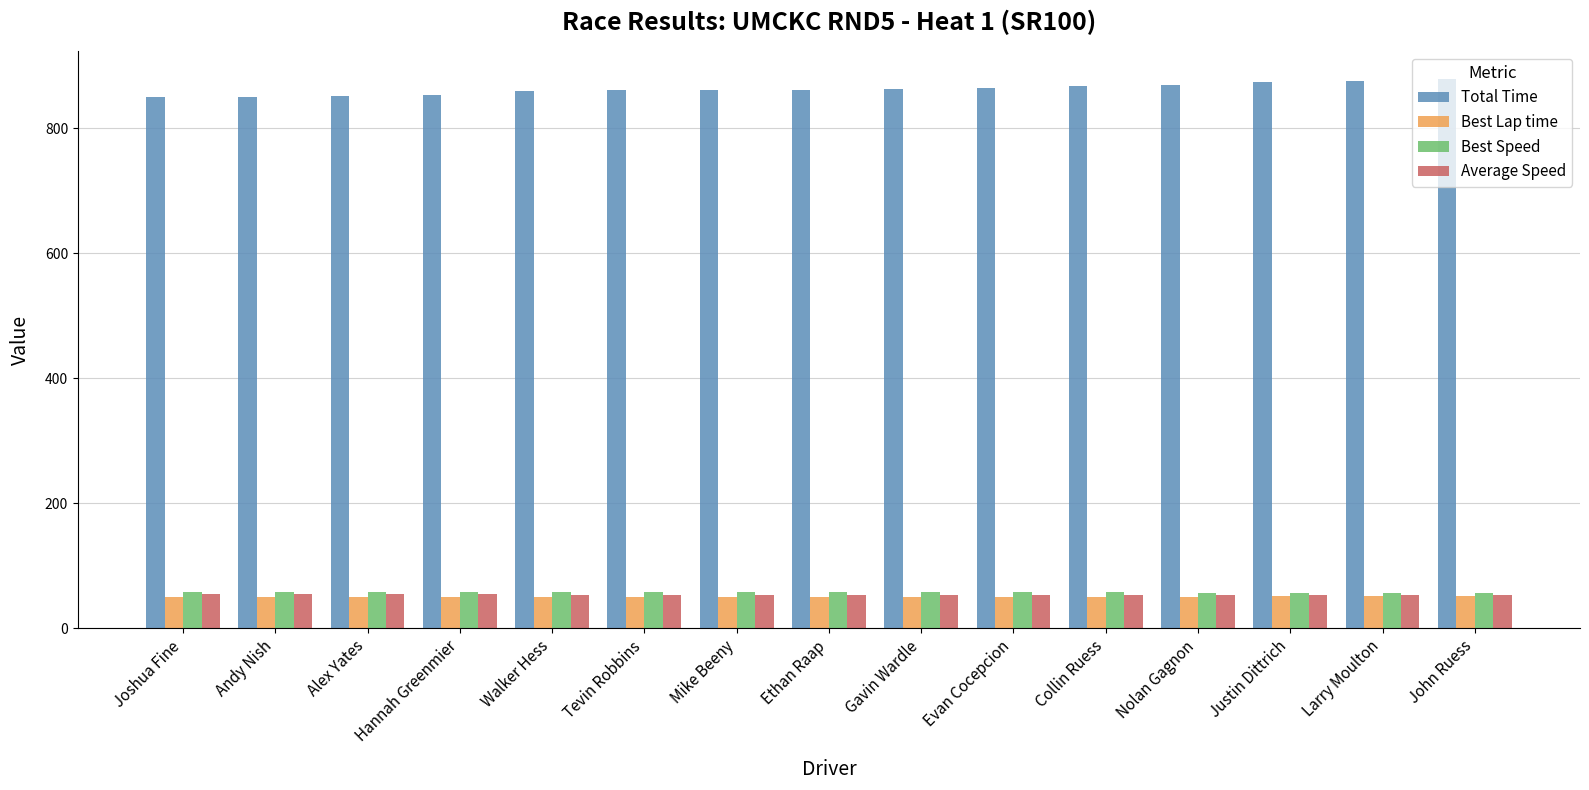

What is the spread (max minus min) of values at Nolan Gagnon?

818.0